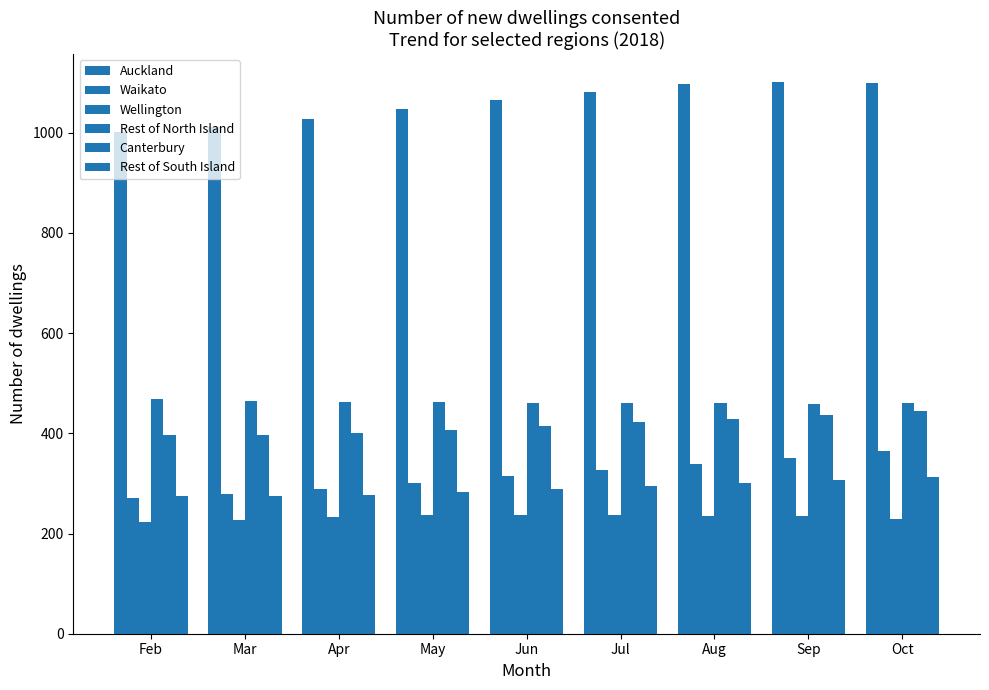

What is the minimum value for Rest of North Island?

459